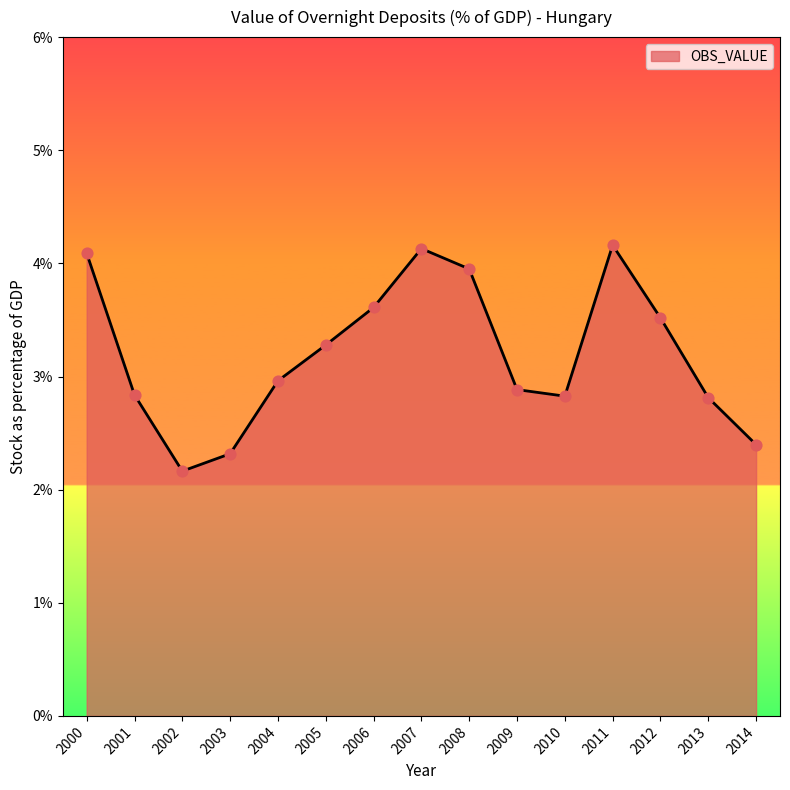

What is the ratio of the value at 2007 to the value at 2000?

1.0